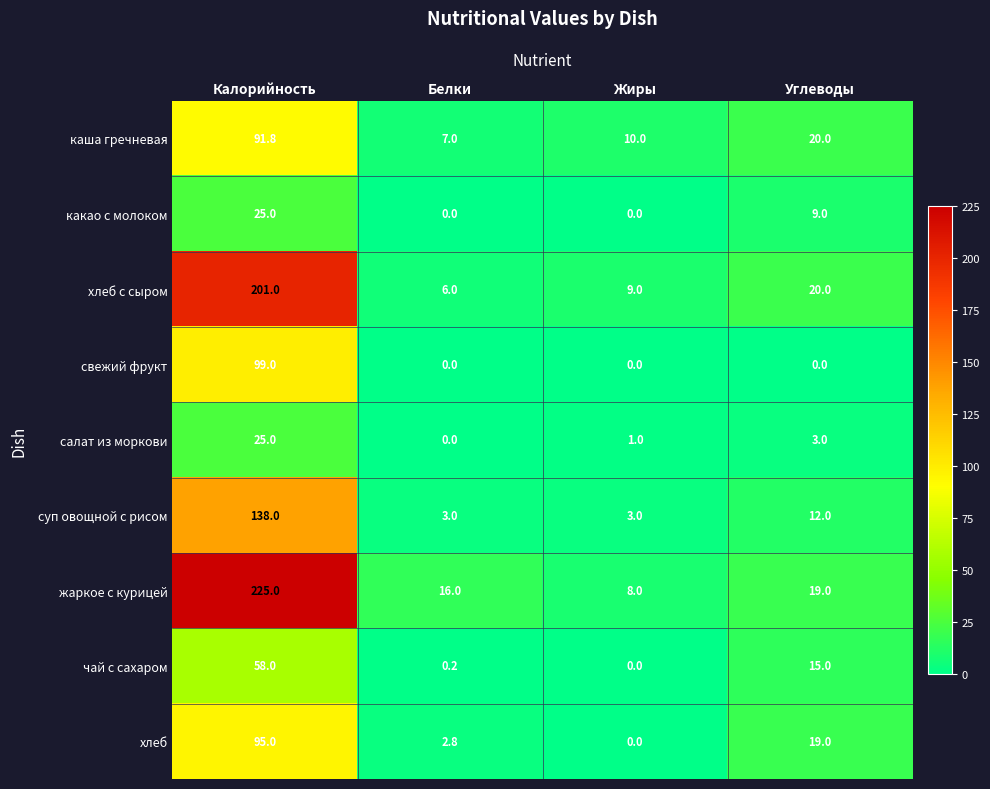

Which series changed the most between Калорийность and Белки?

жаркое с курицей